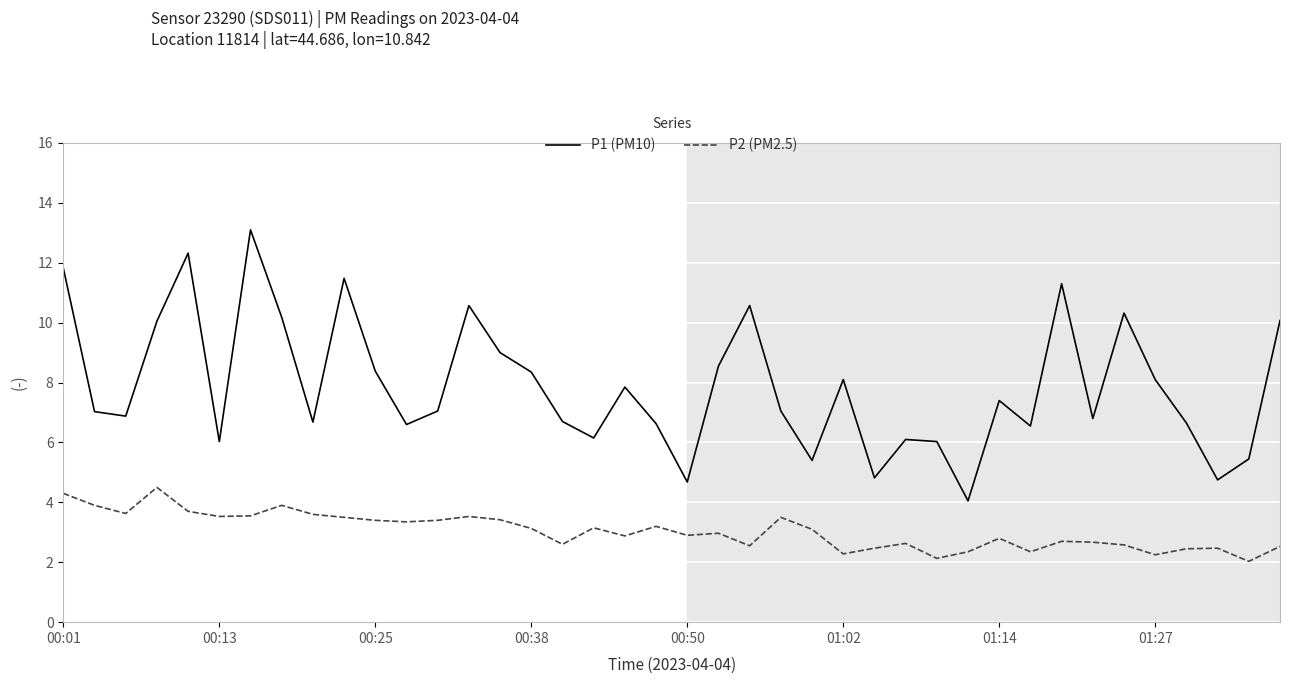

Which series has the largest total across all categories?

P1 (PM10)